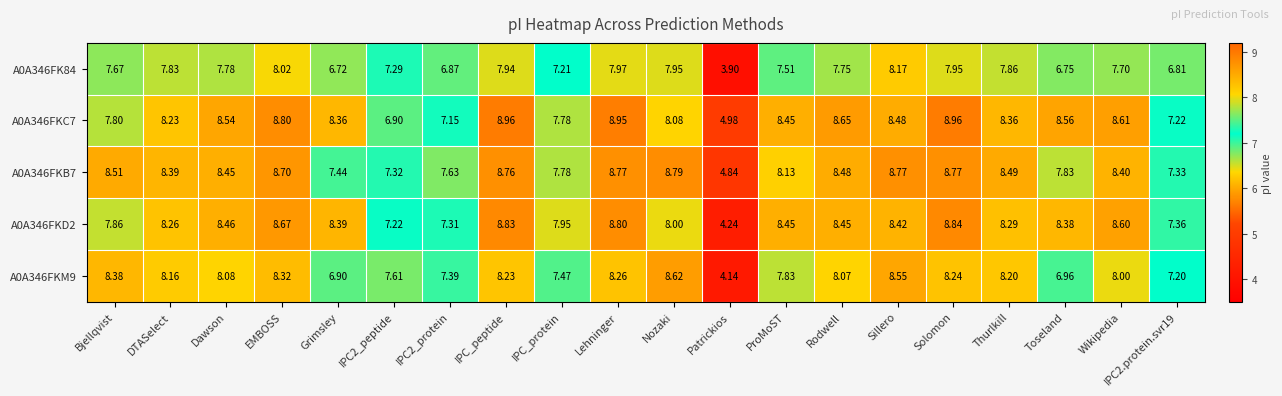

Between Sillero and Thurlkill, which series saw the biggest shift?

A0A346FKM9